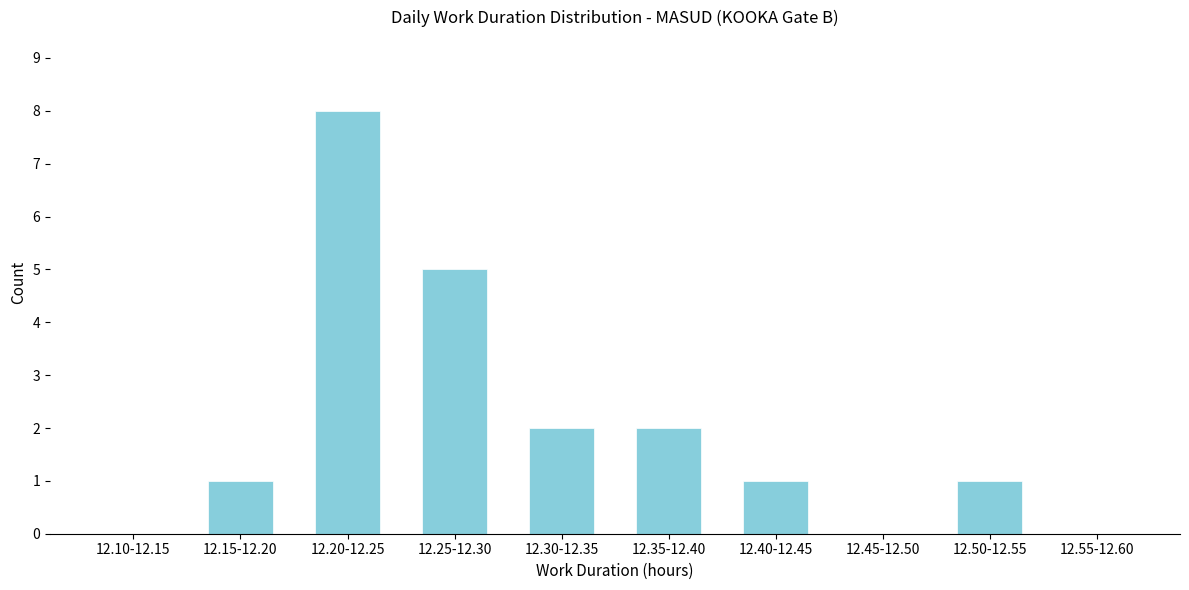

Reading left to right, what are all the values shown in this chart?

12.10-12.15=0	12.15-12.20=1	12.20-12.25=8	12.25-12.30=5	12.30-12.35=2	12.35-12.40=2	12.40-12.45=1	12.45-12.50=0	12.50-12.55=1	12.55-12.60=0